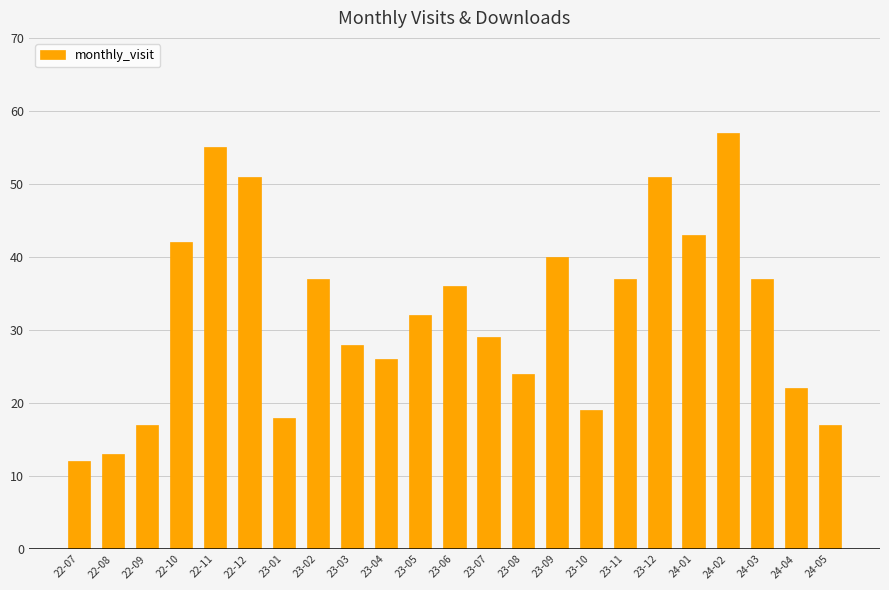

The value at 23-05 is 6. True or false?

False